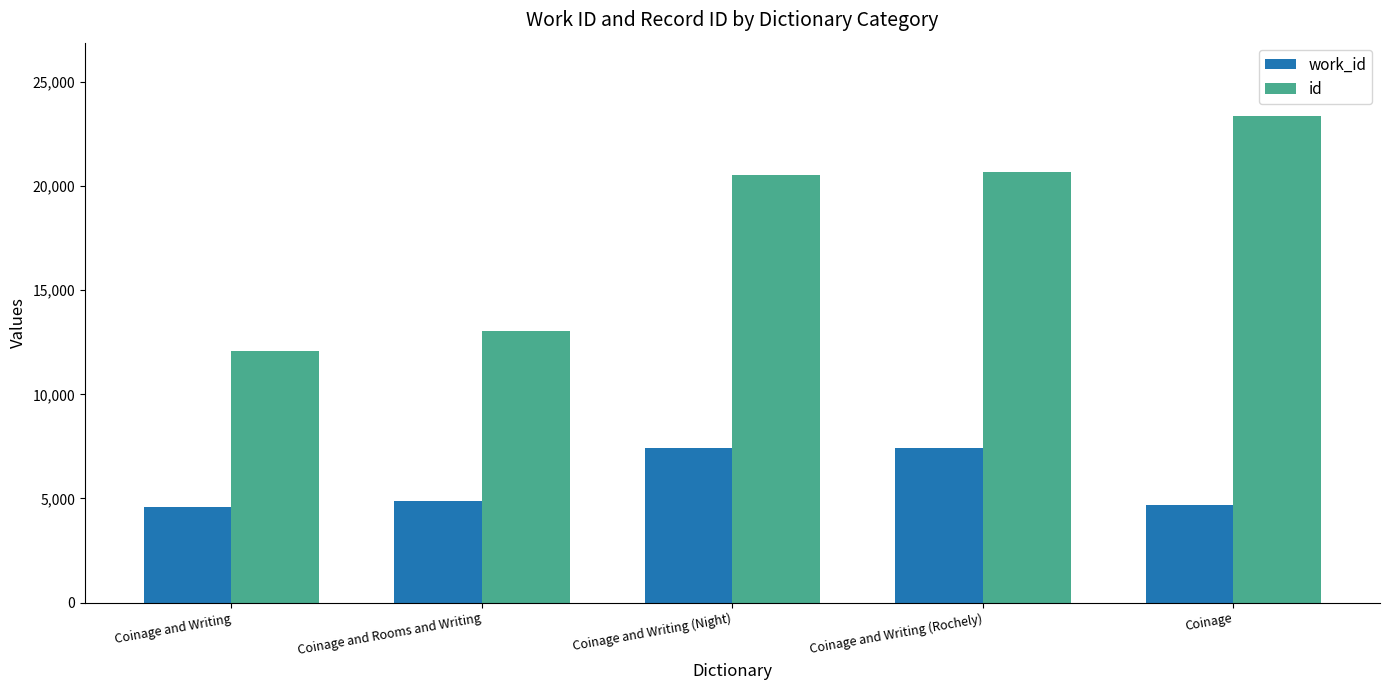

What is the approximate value of work_id at Coinage and Writing (Rochely)?

7439